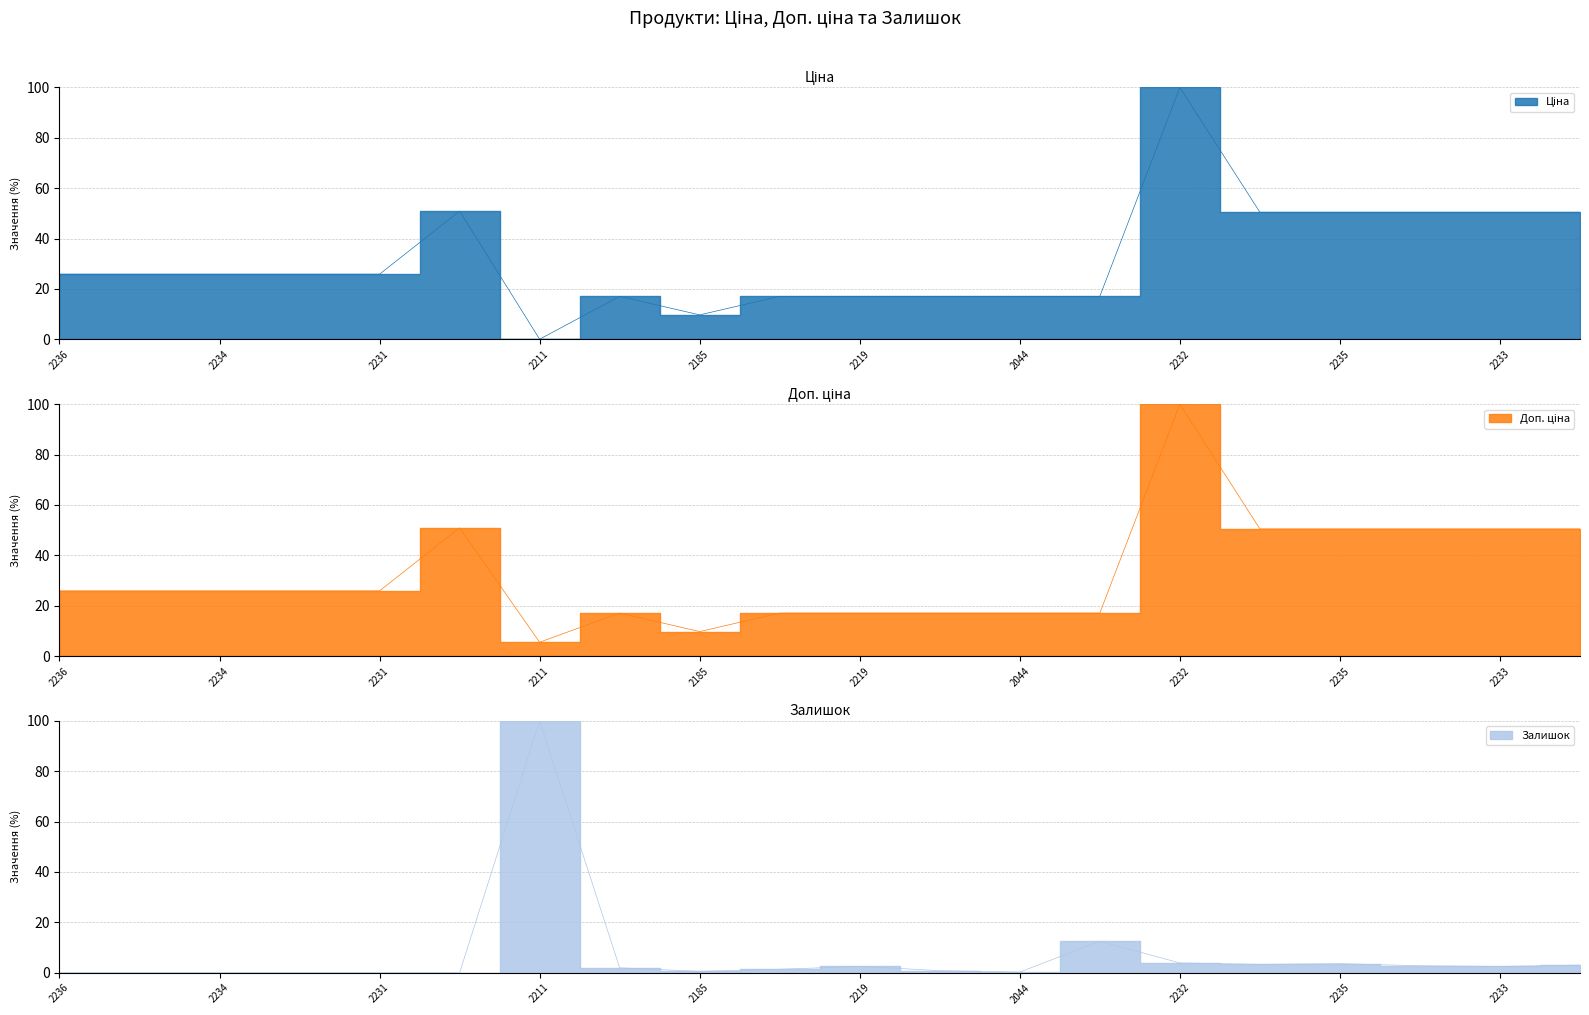

What position from the right is 2231?

16